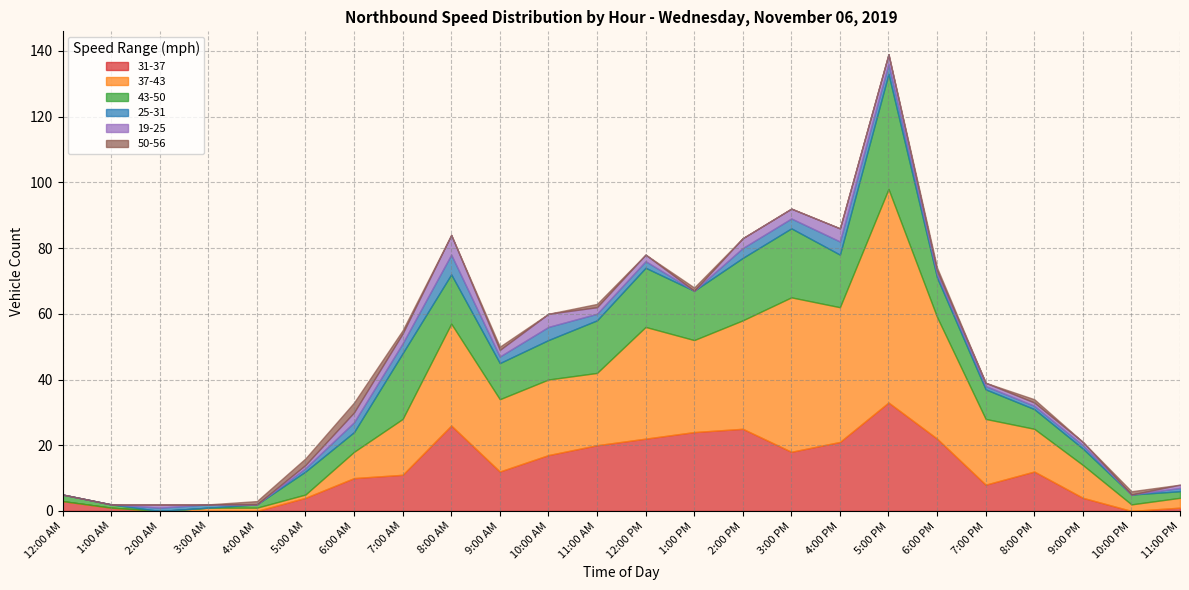

What is the sum of the 19-25 values at 3:00 PM and 2:00 PM?

6